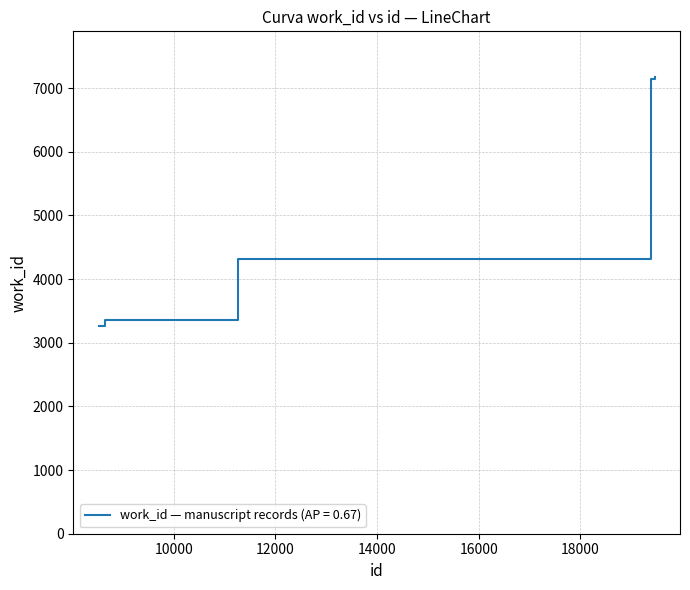

Count the number of categories in the chart.

10